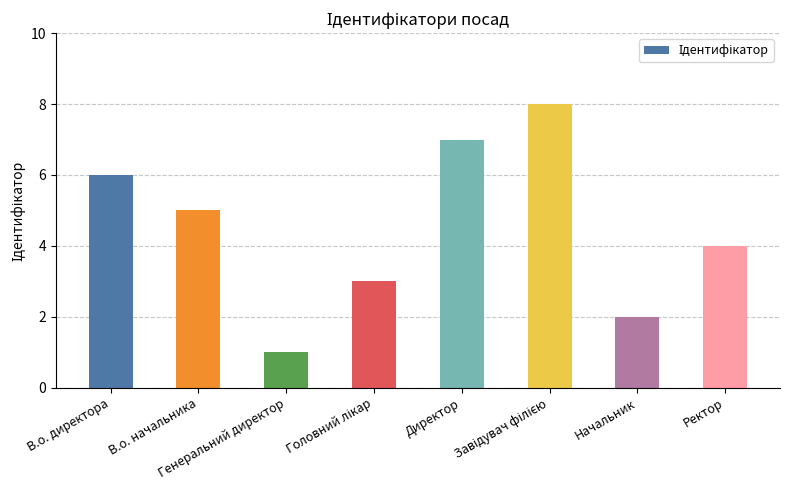

What is the difference between the maximum and minimum values?

7